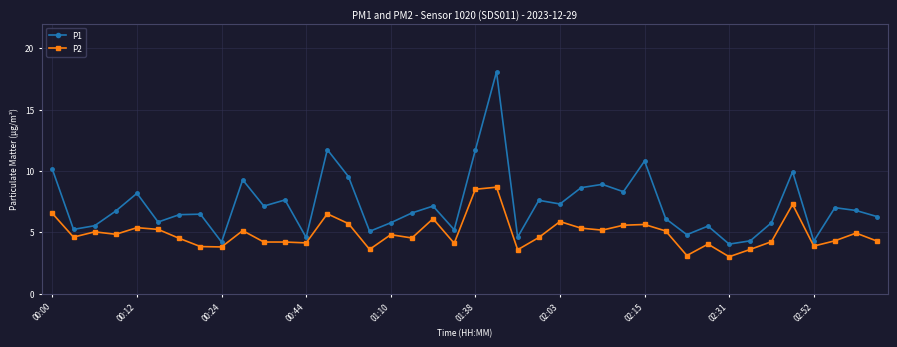

List the series in order of their peak value, lowest first.

P2, P1